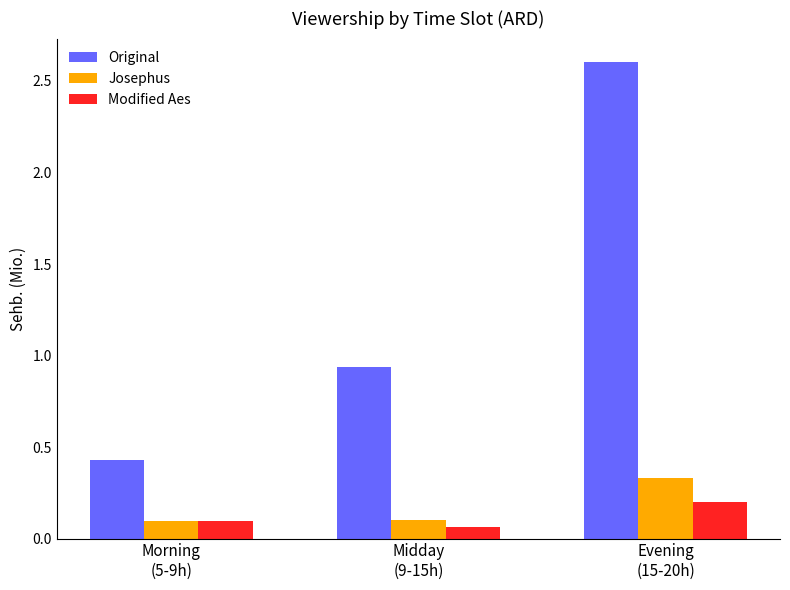

What is the total value across all series at Midday
(9-15h)?

1.1